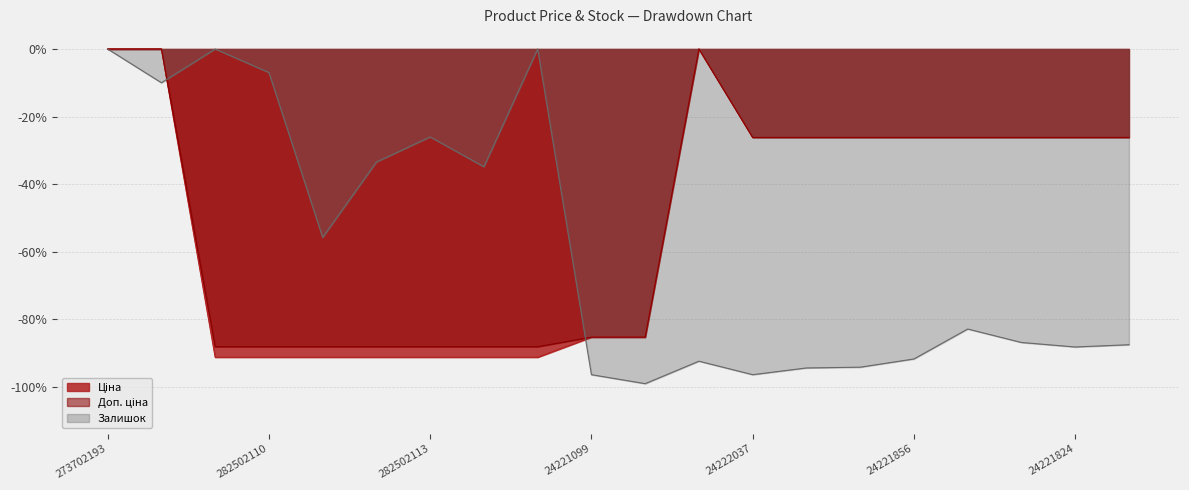

Rank the series by their maximum value, from lowest to highest.

Ціна, Доп. ціна